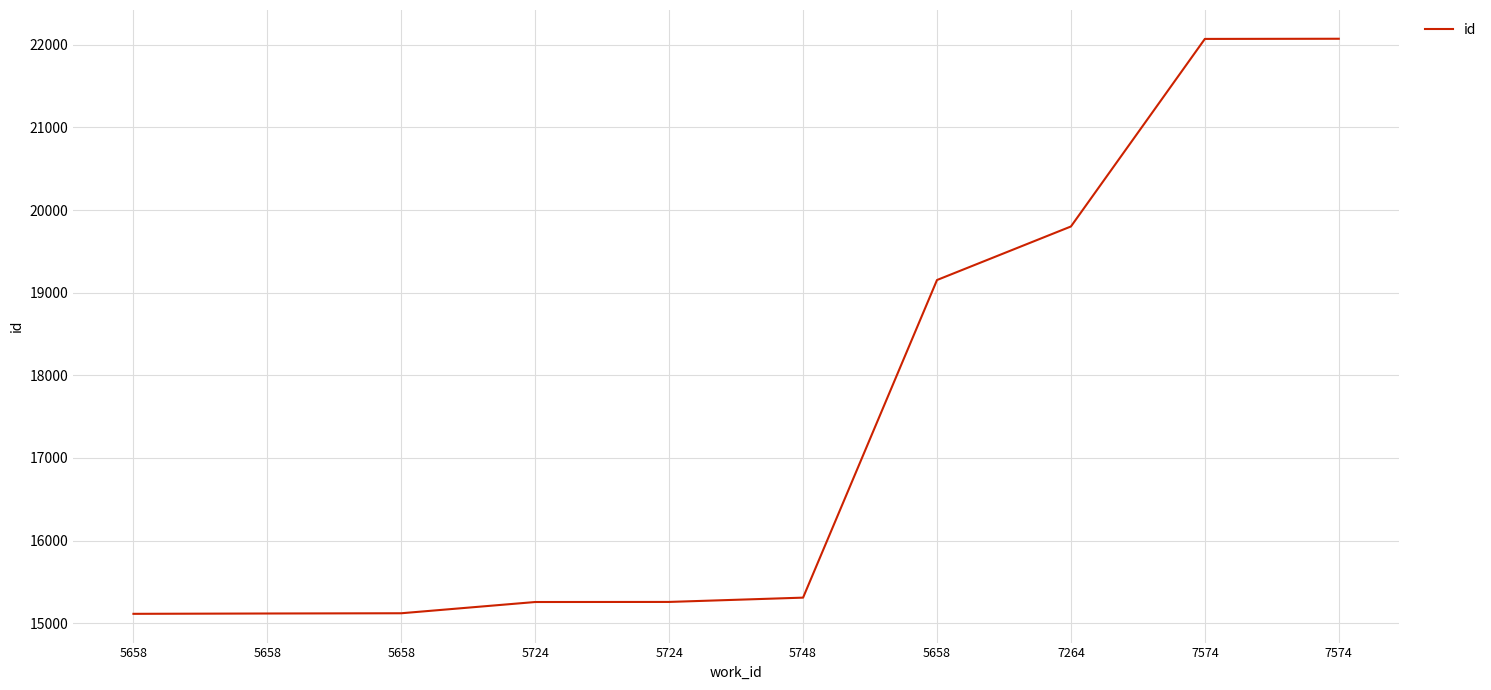

True or false: the data shows 6535 at 5724.

False